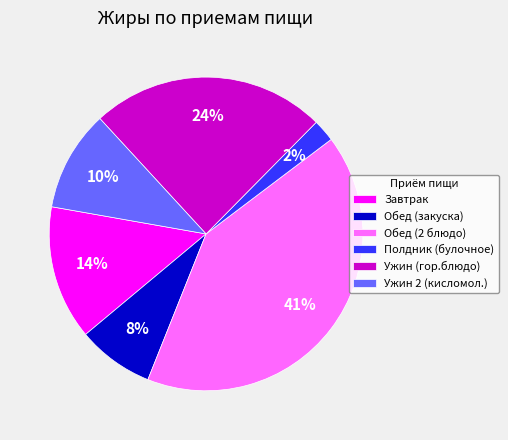

Is it true that Ужин 2 (кисломол.) is 10% of the pie?

True